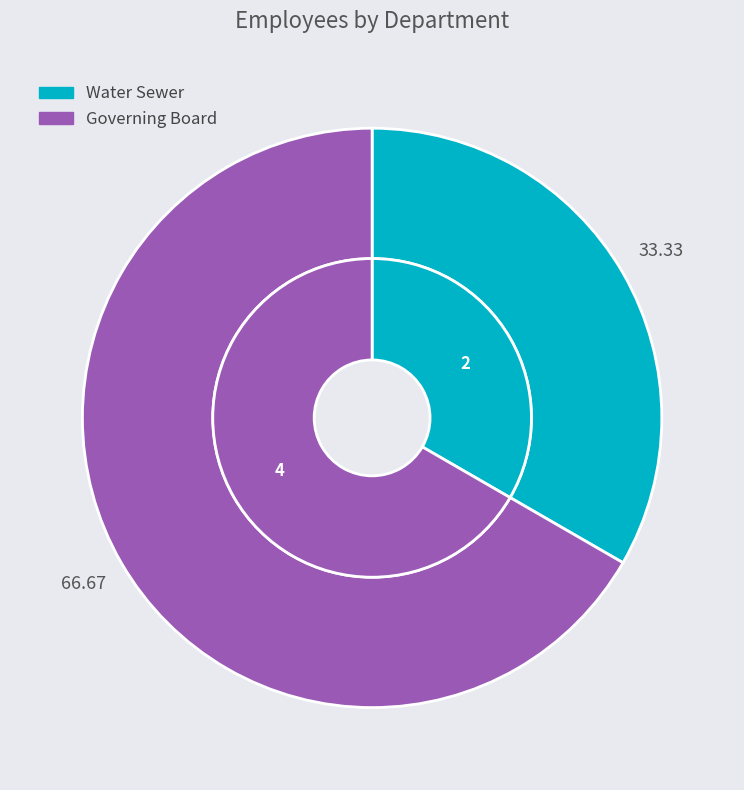

Does any single category account for the majority?

Yes